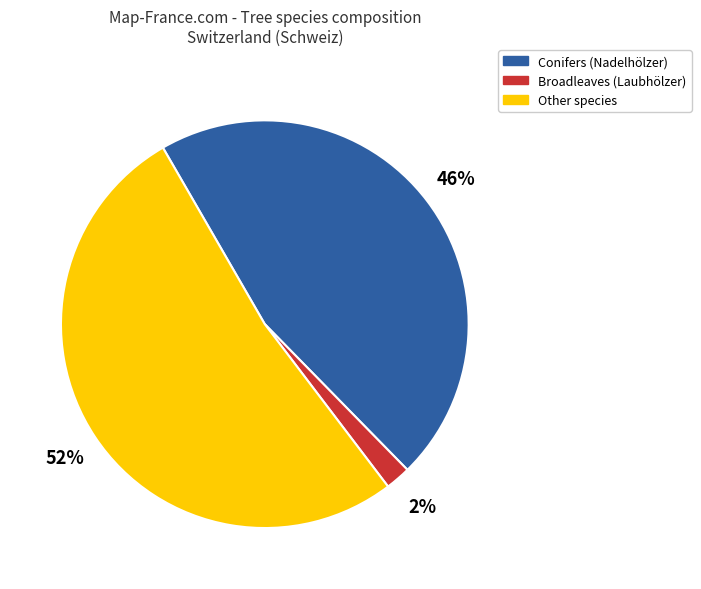

To the nearest percent, what is the average slice percentage?

33%